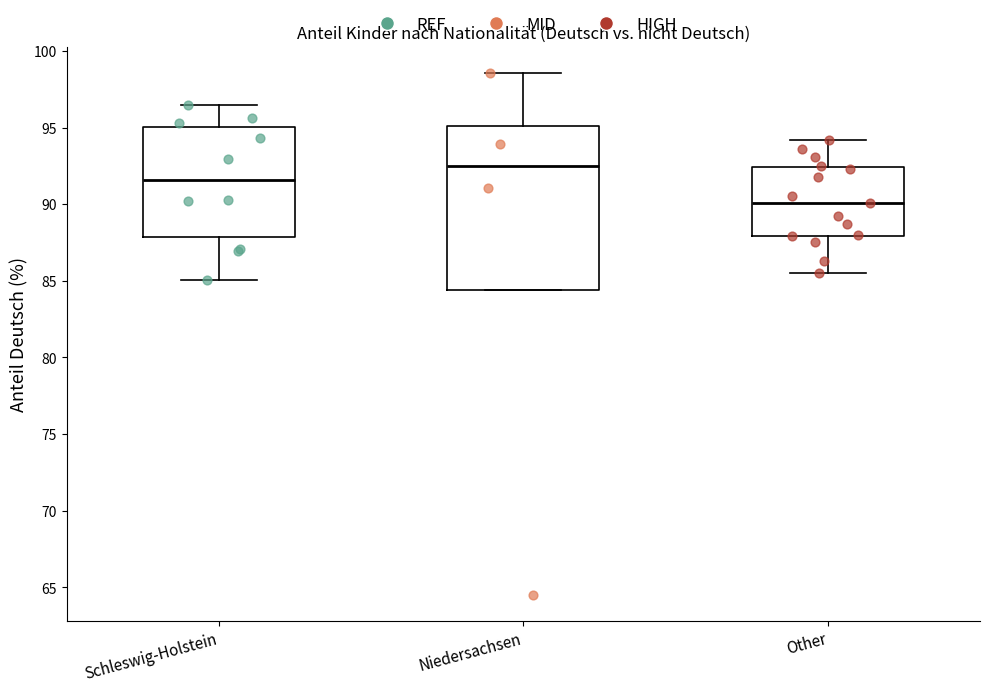

Reading left to right, transcribe this box plot: for each box, give where its median line is, the range the box spans, and where its two whiskers end, as read against the y-axis. The values are not printed on the chart, so give them approximately, as read against the axis.

Schleswig-Holstein: median 91.5, box 88.0 to 95.0, whiskers 85.0 to 96.5
Niedersachsen: median 92.5, box 84.5 to 95.0, whiskers 84.5 to 98.5
Other: median 90.0, box 88.0 to 92.5, whiskers 85.5 to 94.0